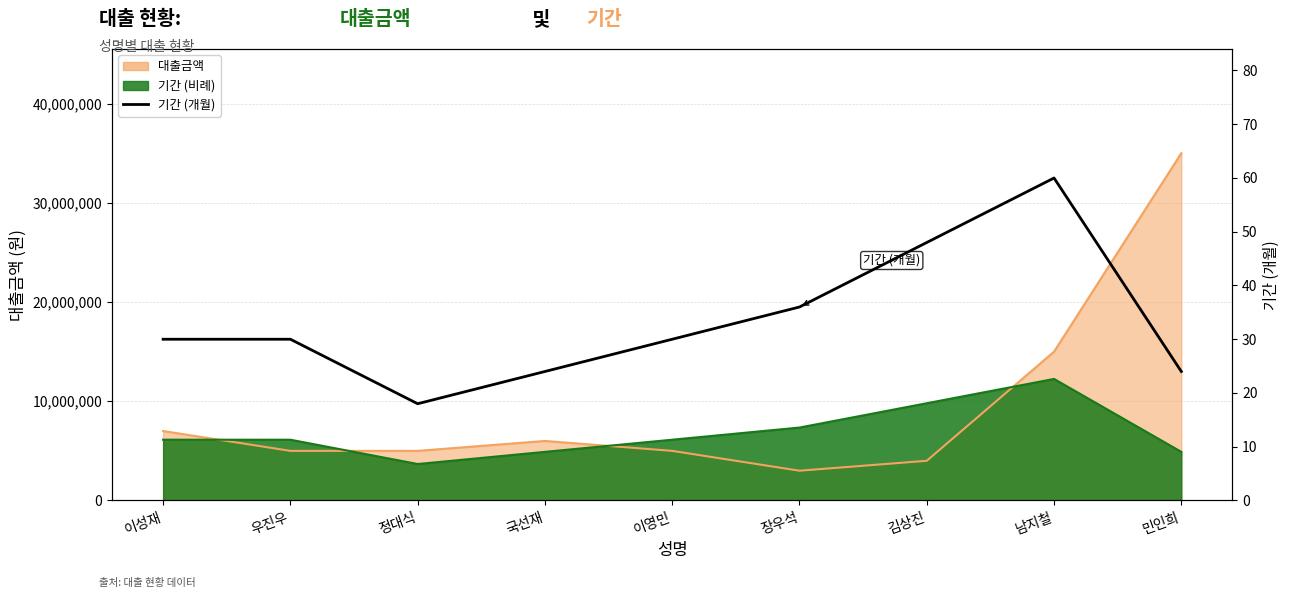

How many lines are shown in the chart?

1